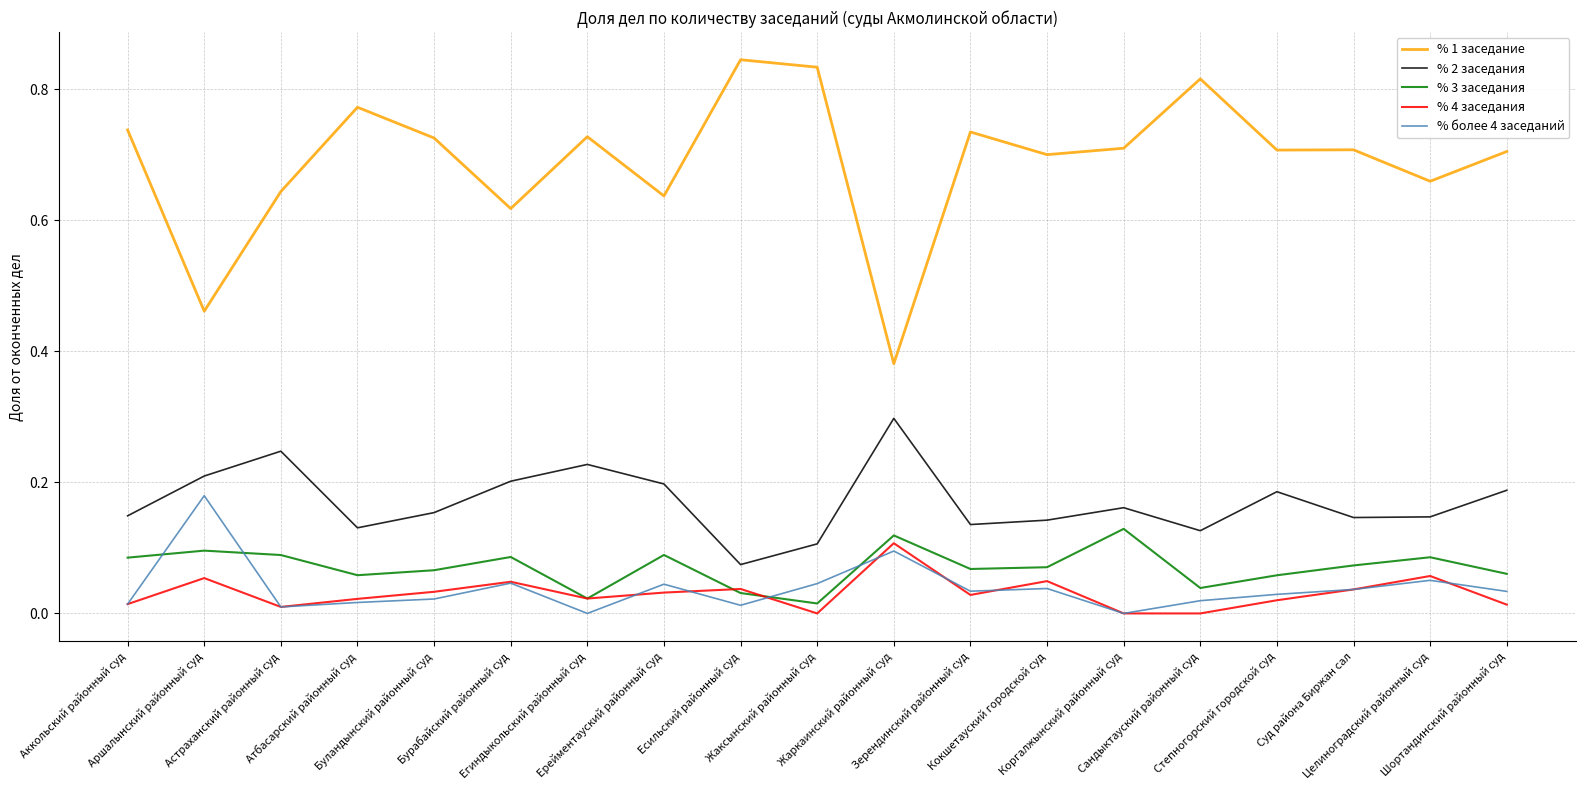

True or false: % 1 заседание and % 4 заседания cross at least once.

False